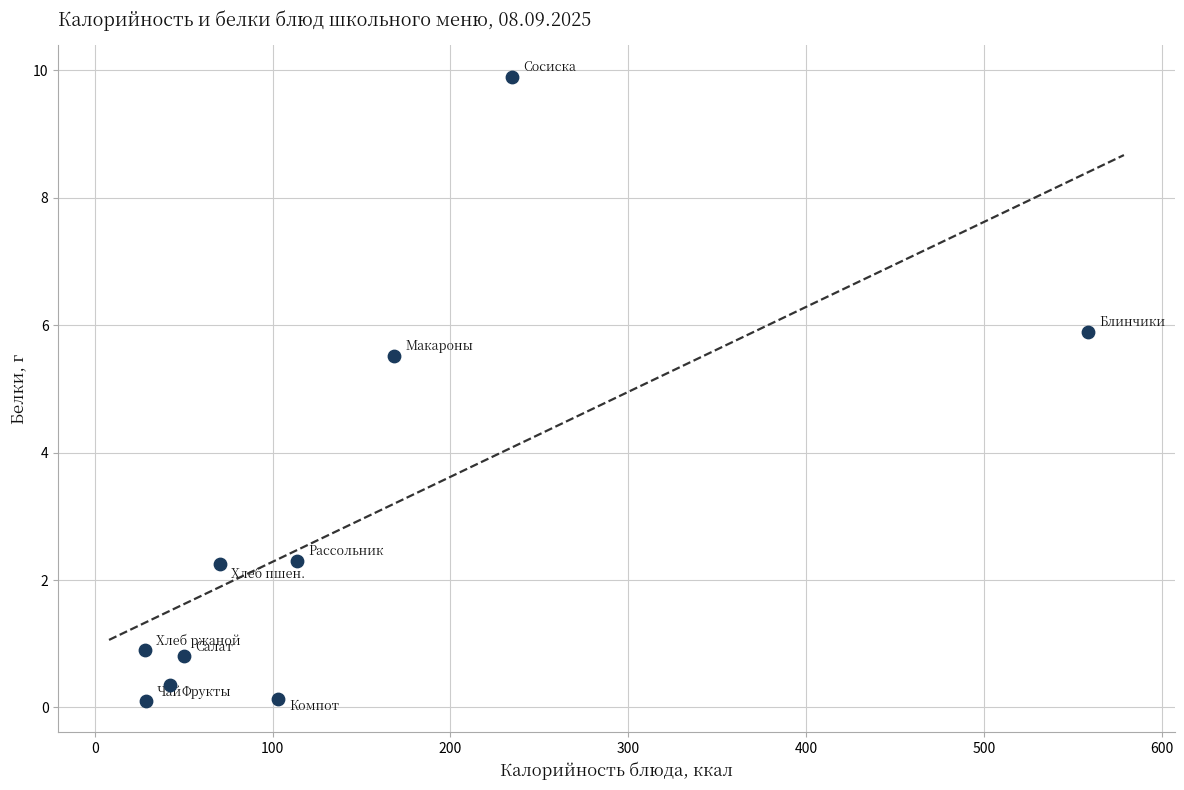

What Y value in the scatter plot is closest to 5?

5.5